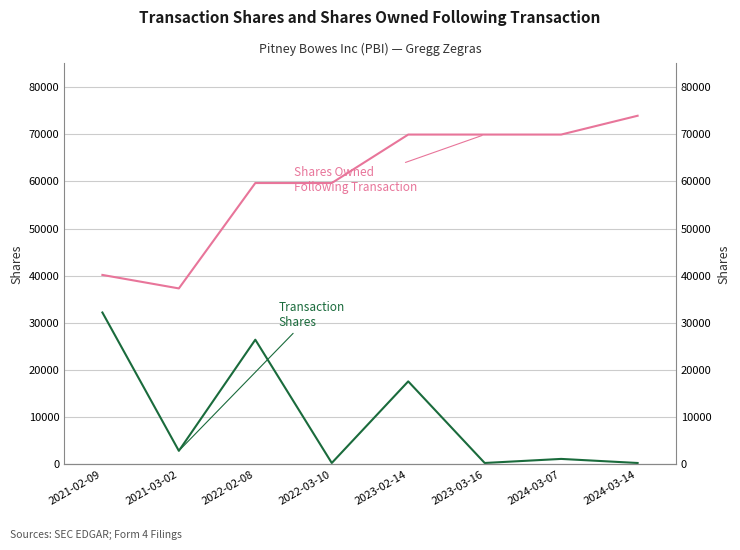

The Transaction Shares series shows 30044 at 2023-02-14. True or false?

False